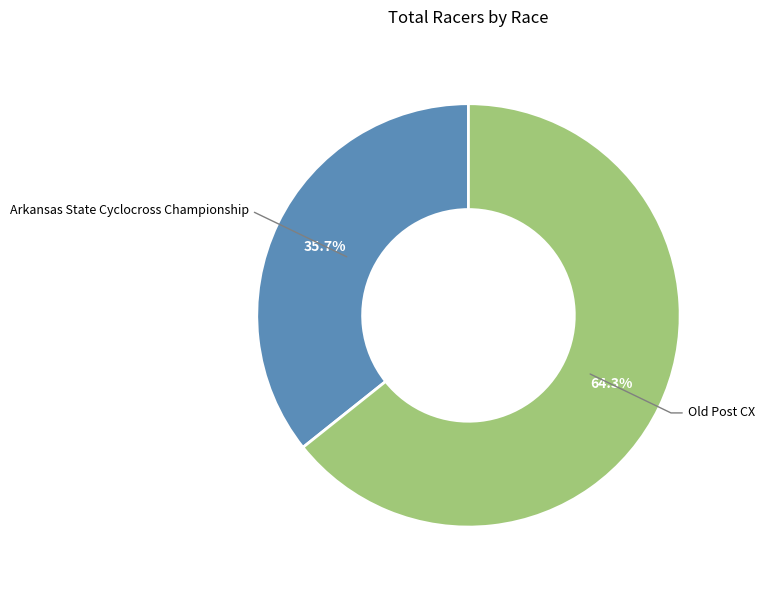

Is there a majority slice in this chart?

Yes